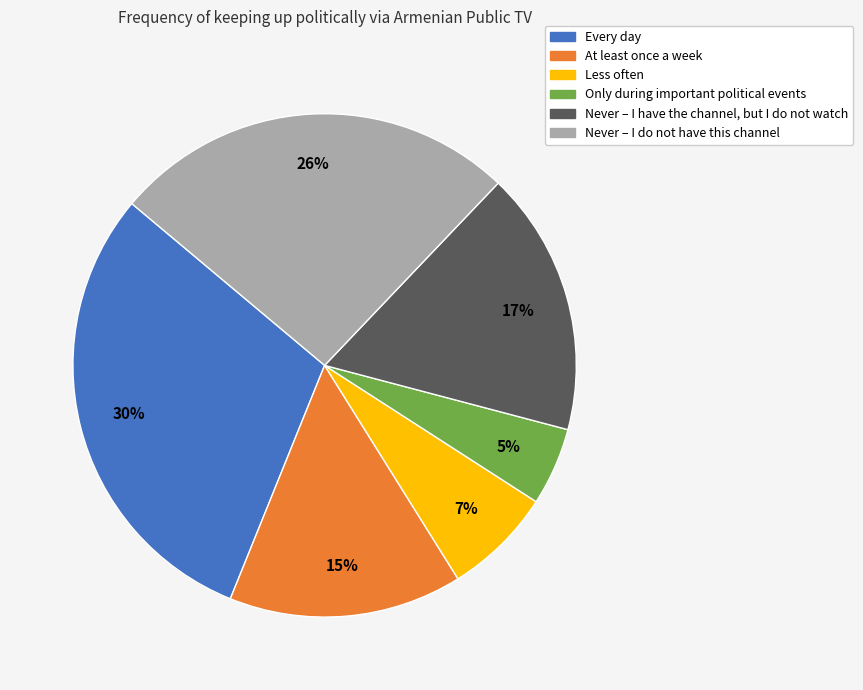

How many segments does this pie chart have?

6